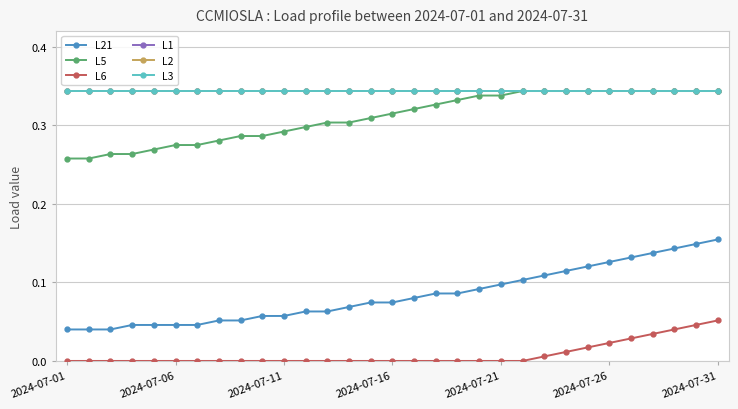

True or false: L1 has more than 0 interior local peaks.

False